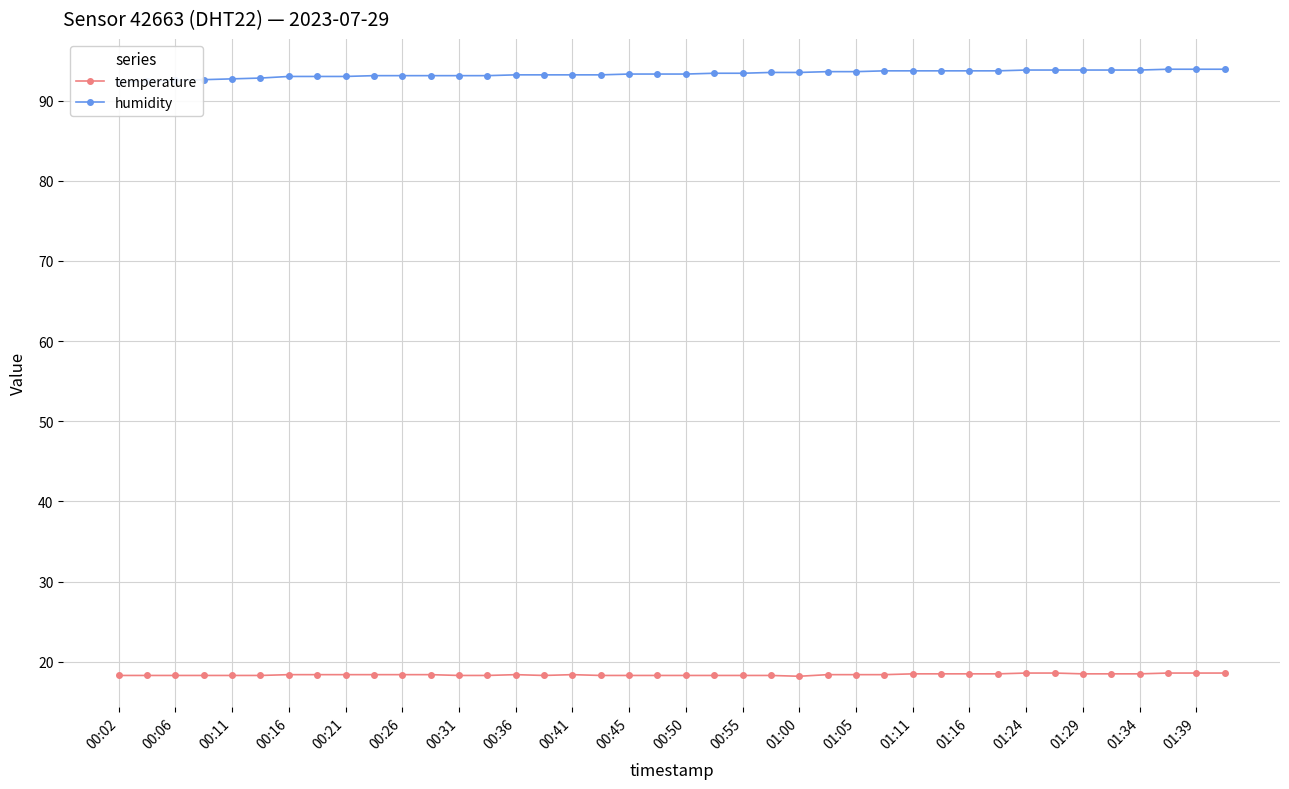

What is the lowest value of the temperature series?

18.2